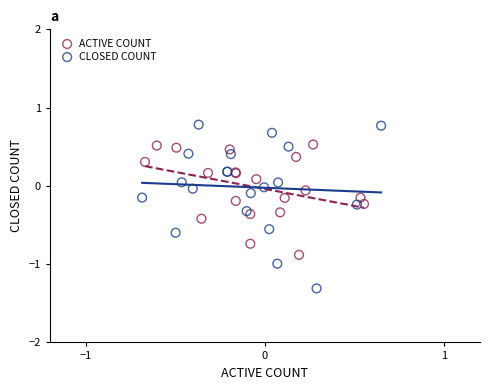

Which series contains the highest Y value?

CLOSED COUNT